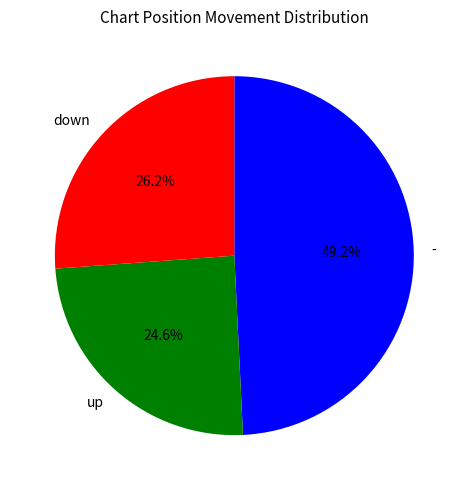

Is there any slice that represents more than half of the pie?

No